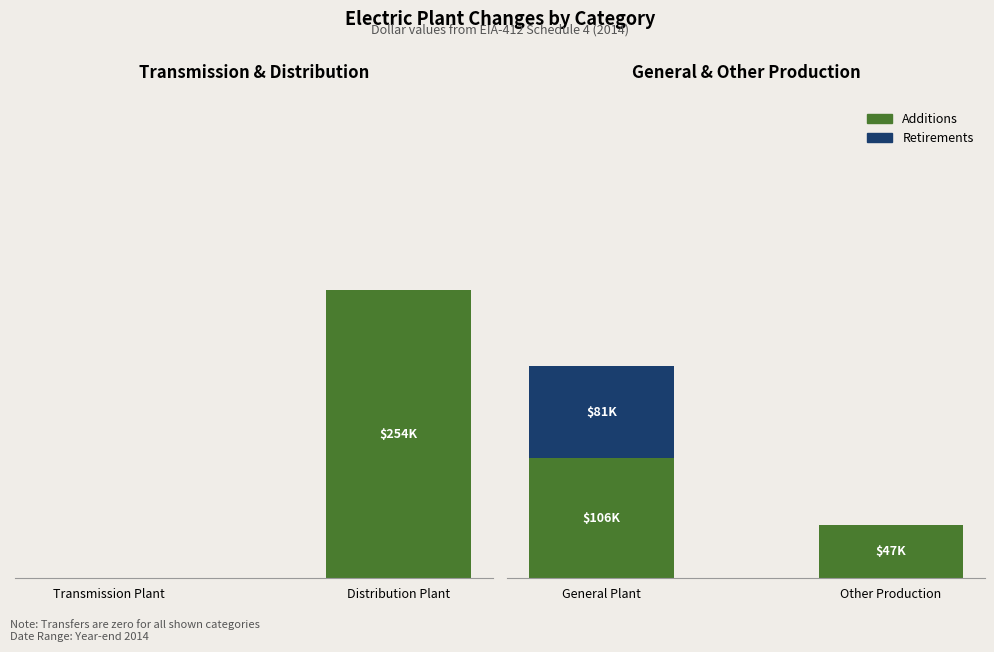

How many values in Retirements are above zero?

1